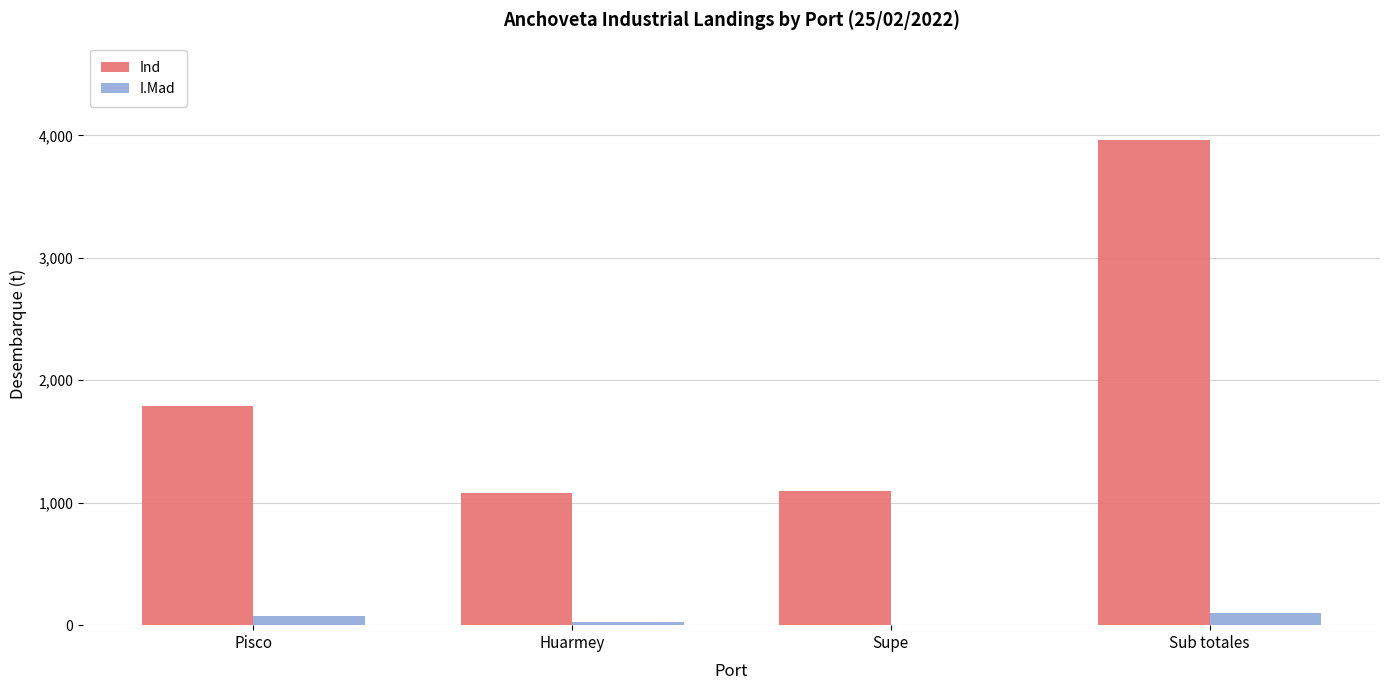

At which category is the sum across all series the highest?

Sub totales